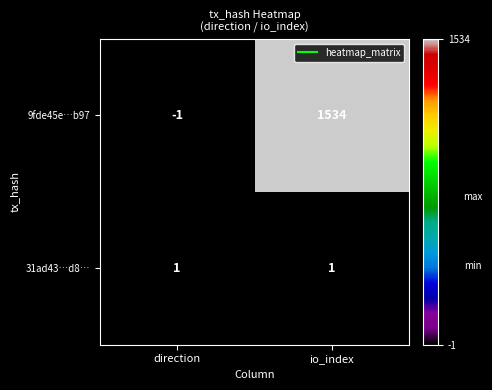

Between direction and io_index, which series saw the biggest shift?

9fde45e…b97